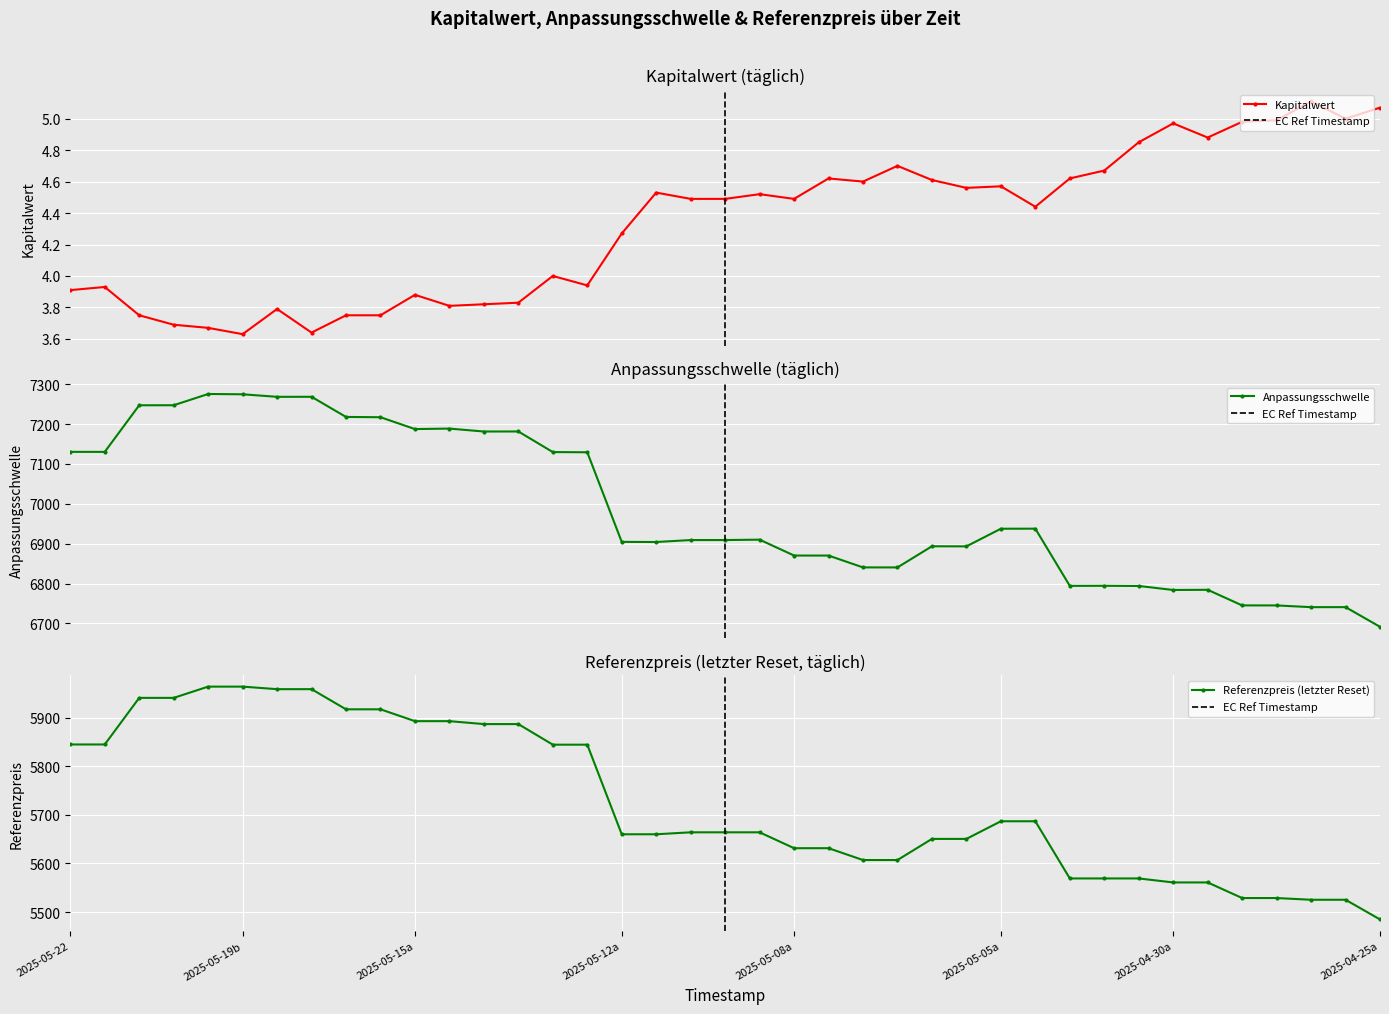

True or false: Kapitalwert has more than 0 interior local peaks.

True